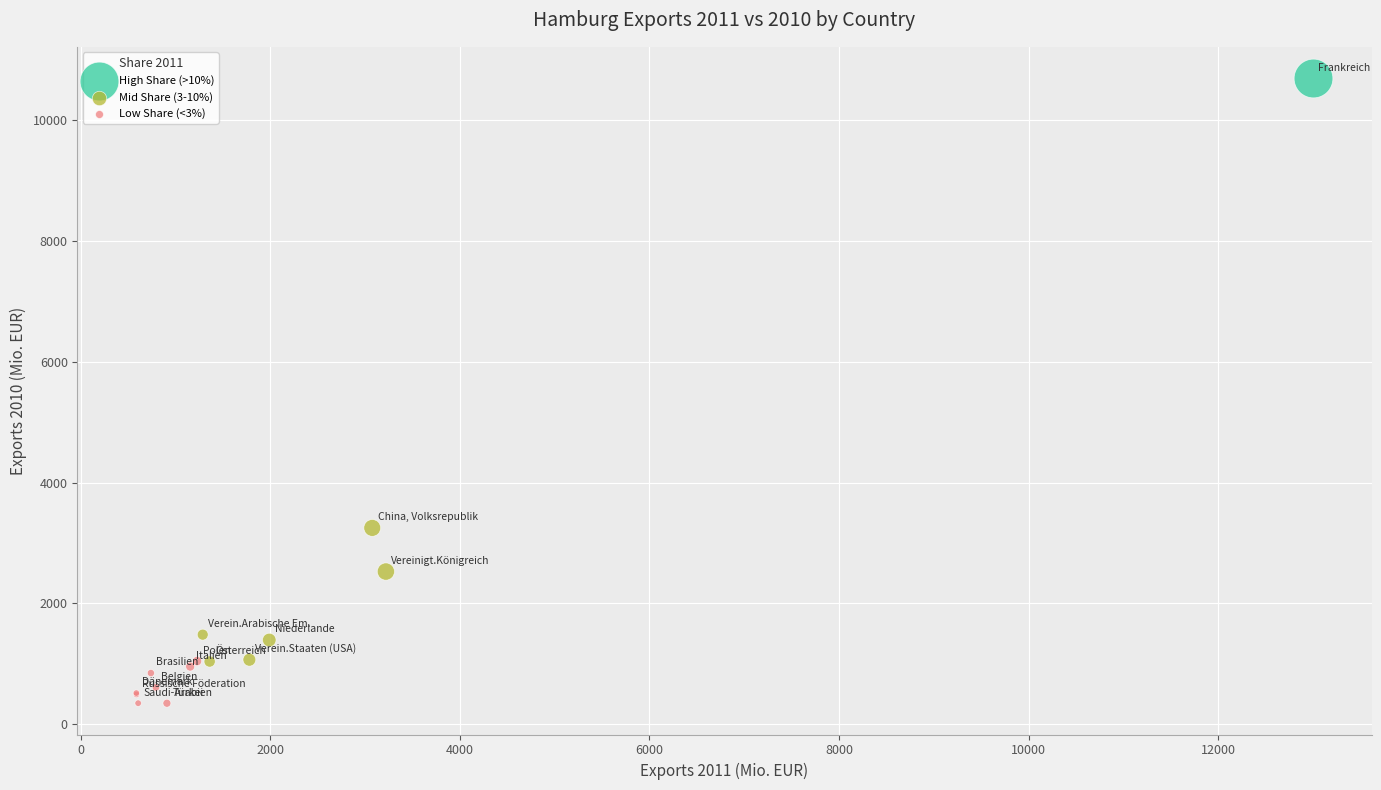

Which series contains the lowest Y value?

Low Share (<3%)